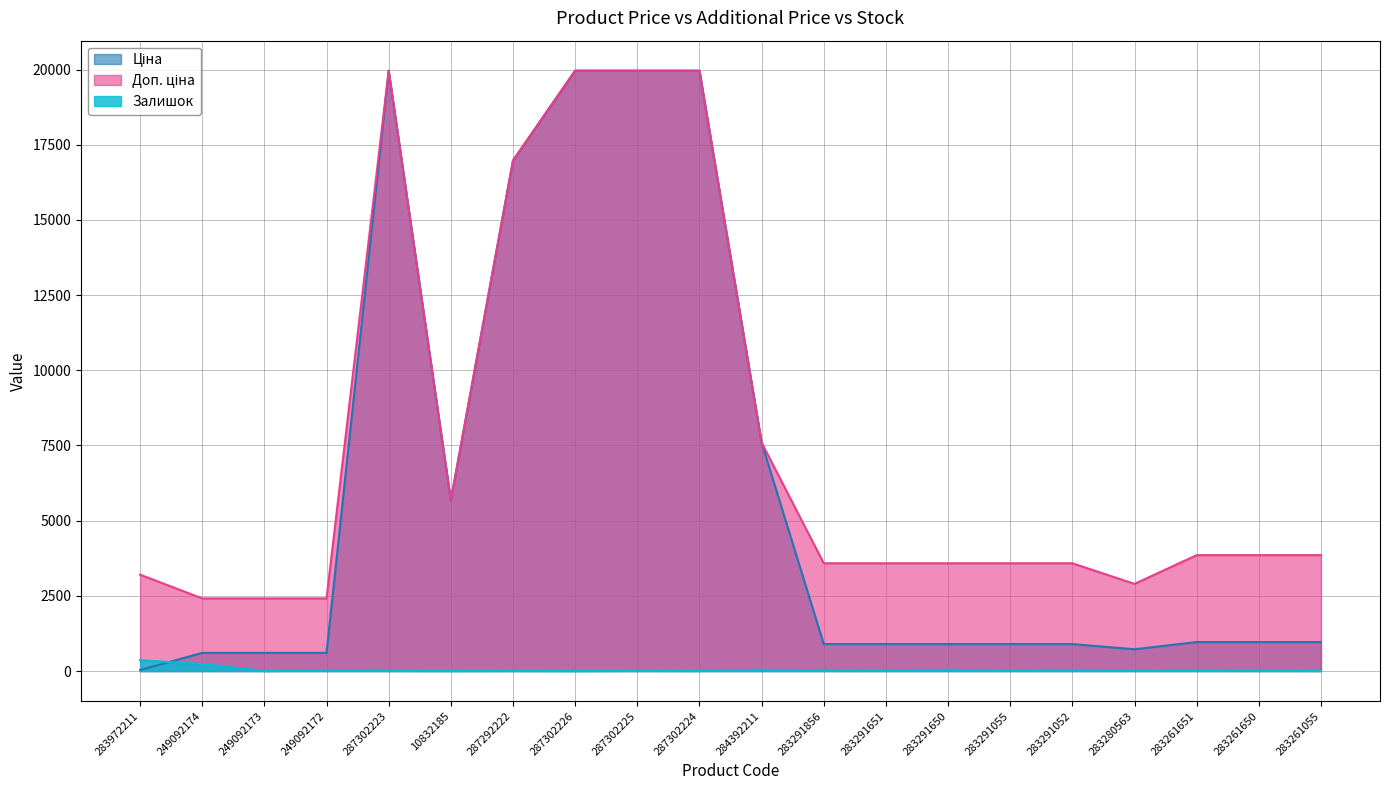

In Доп. ціна, how many points are lower than both neighbors (excluding endpoints)?

2